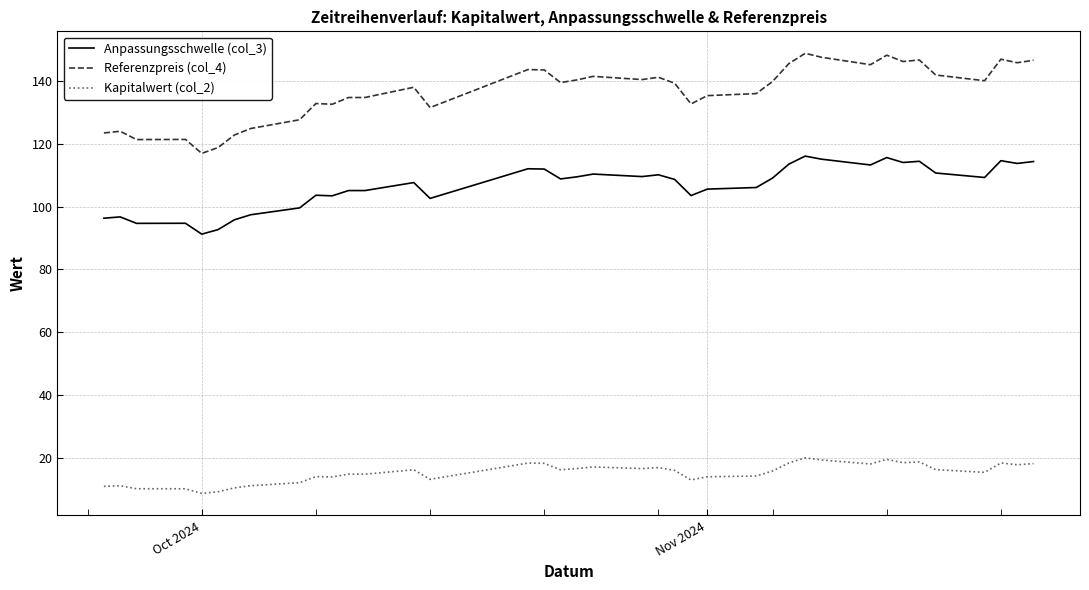

True or false: Anpassungsschwelle (col_3) and Kapitalwert (col_2) intersect in this chart.

False